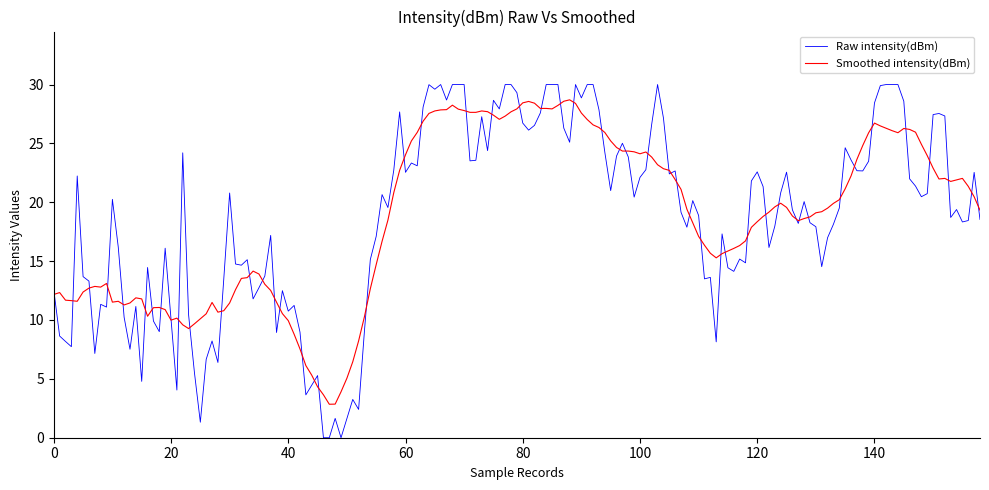

Which series has the widest spread of values?

Raw intensity(dBm)